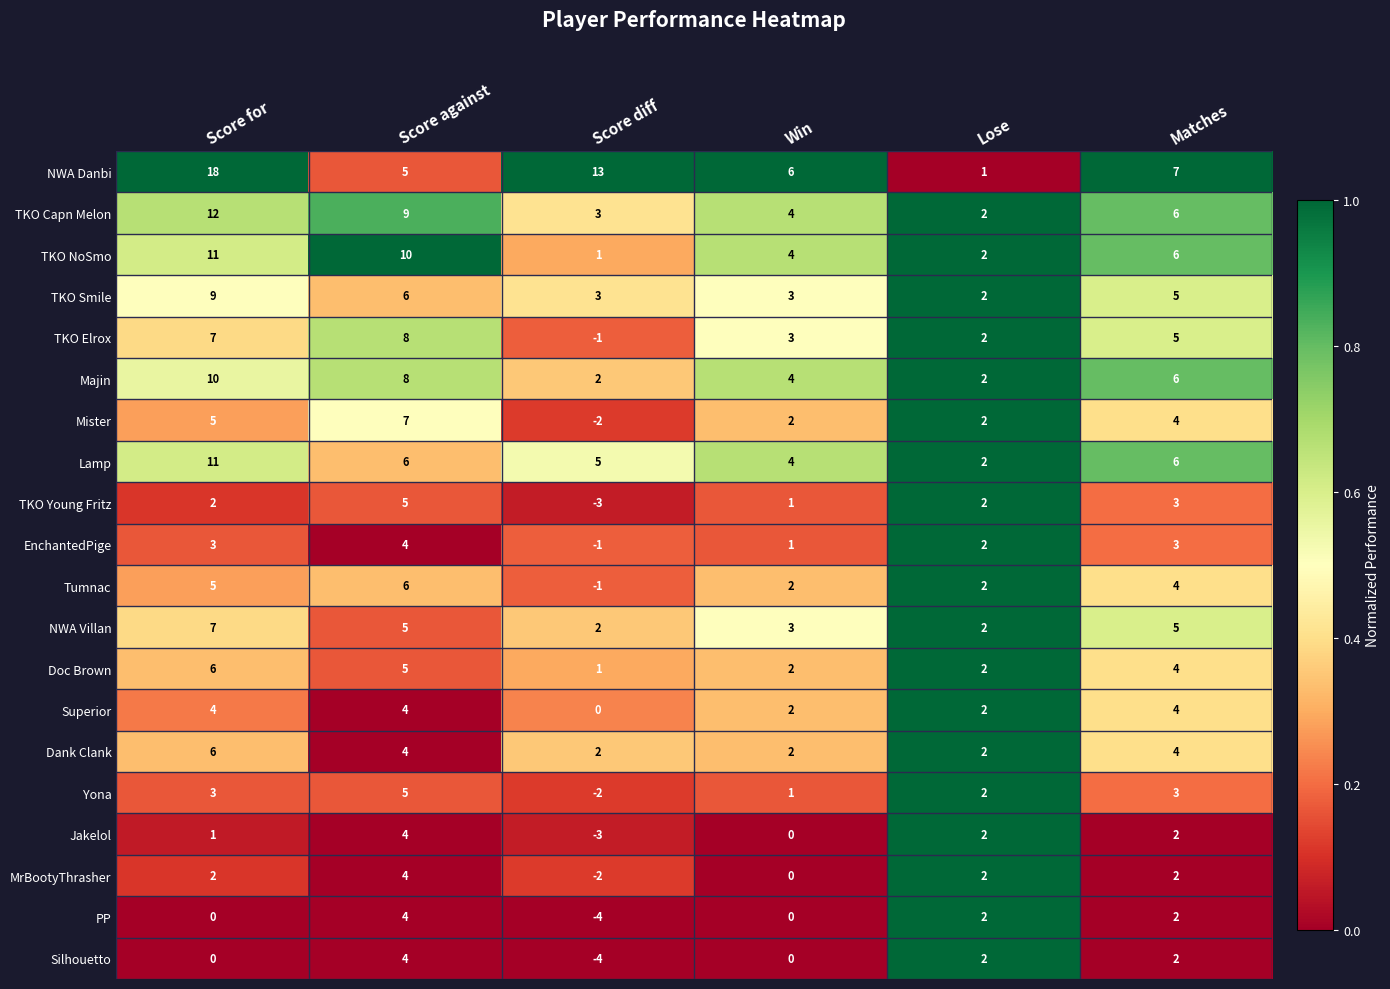

True or false: PP has a value of 3 at Lose.

False